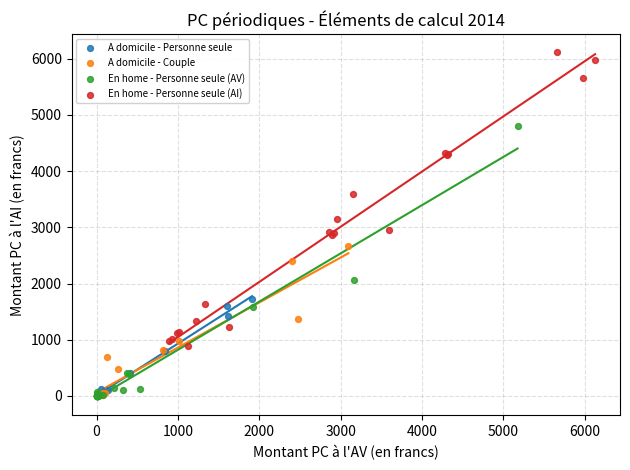

Which series contains the highest Y value?

En home - Personne seule (AI)